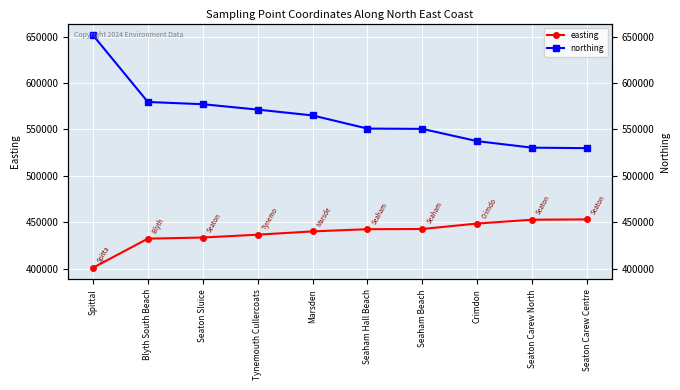

True or false: northing has more than 0 interior local peaks.

False